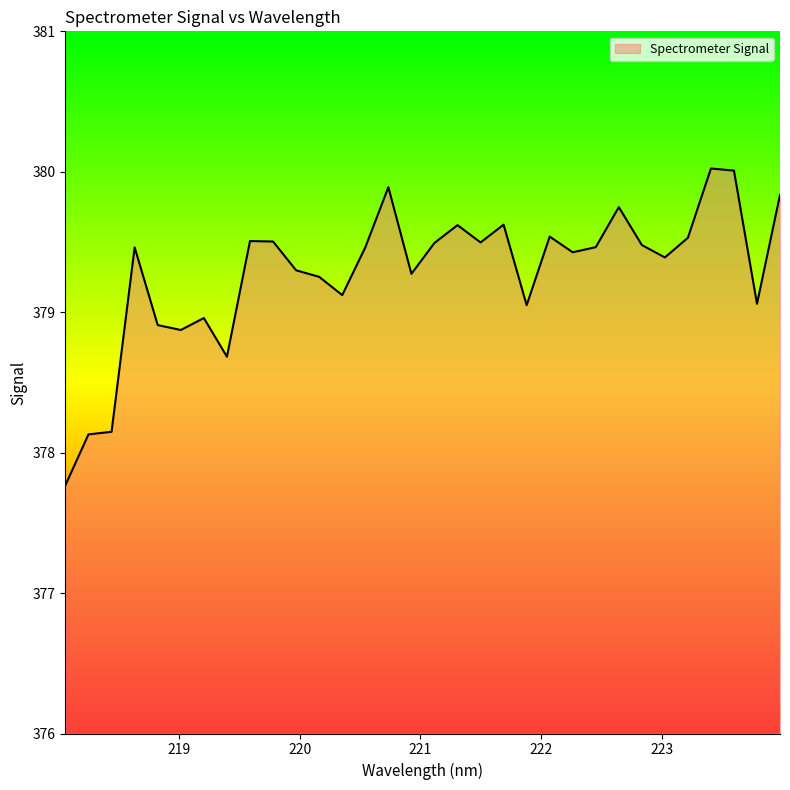

What is the difference between the maximum and minimum values?

2.3